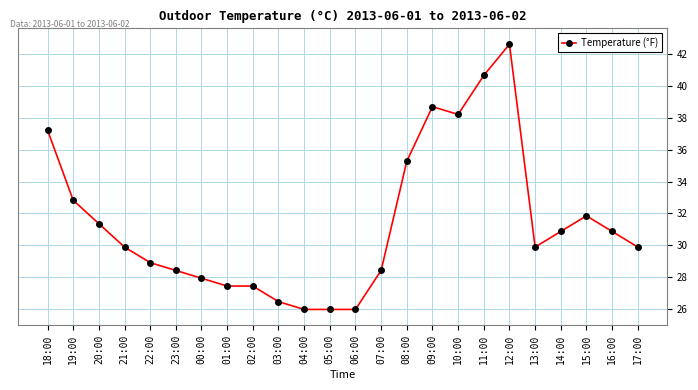

Between 15:00 and 12:00, which is larger?

12:00